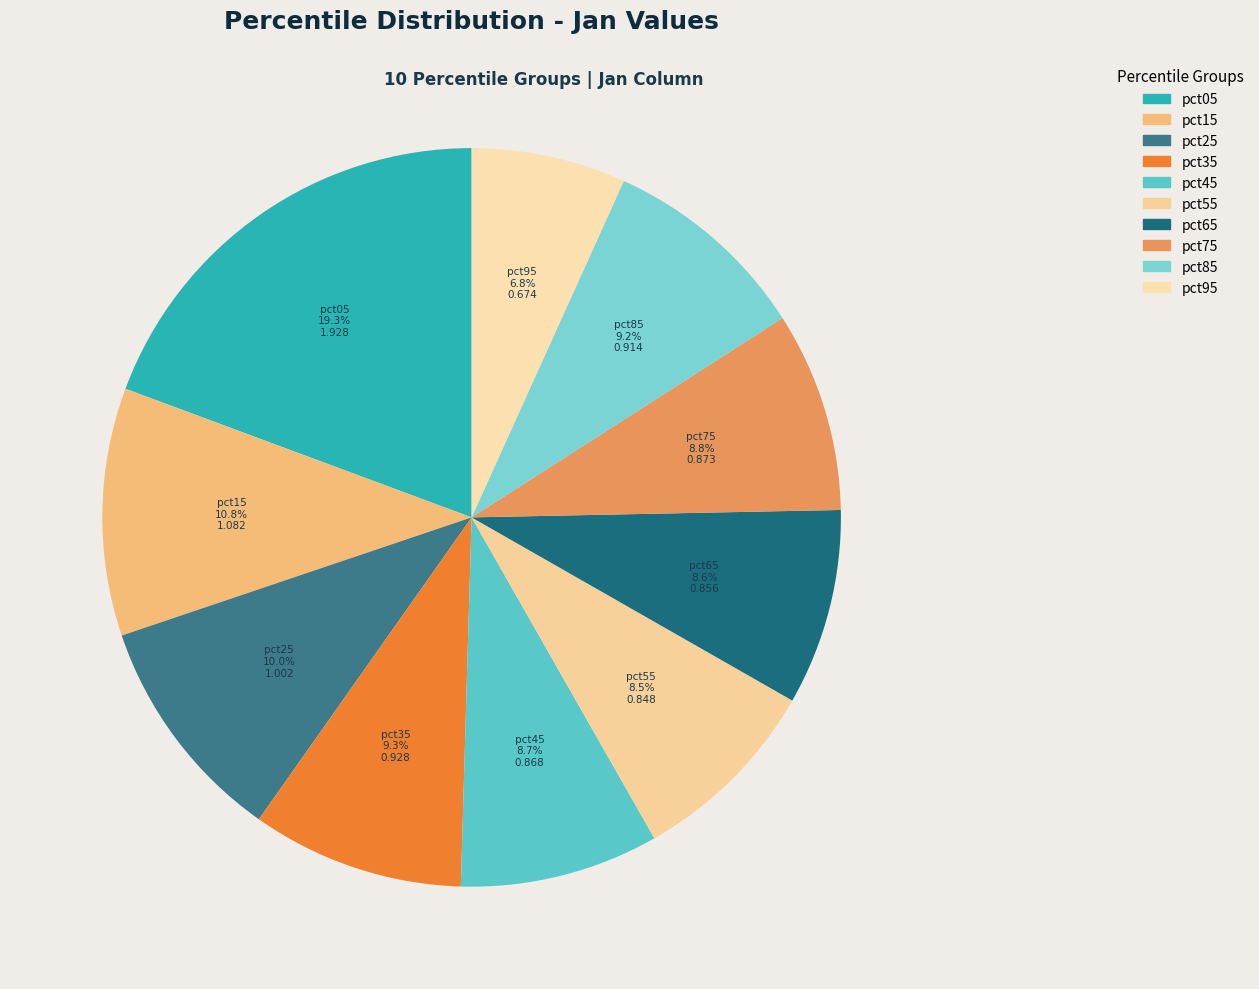

What is the total percentage of pct55 and pct35?

17.8%